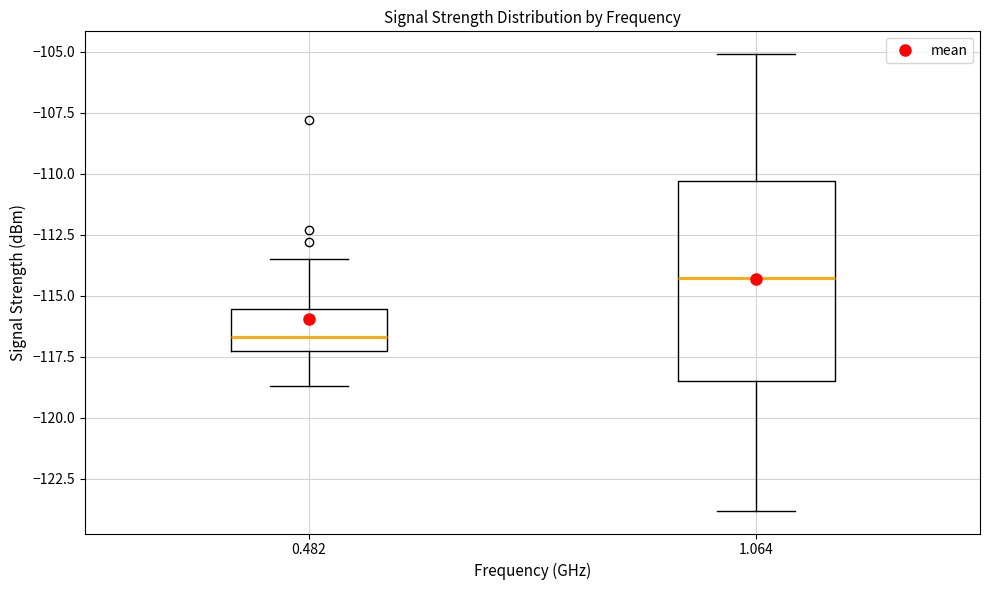

Where does the upper whisker of the box at x = 1.064 end on the y-axis? The values are not printed on the chart, so give them approximately, as read against the axis.

-105.0